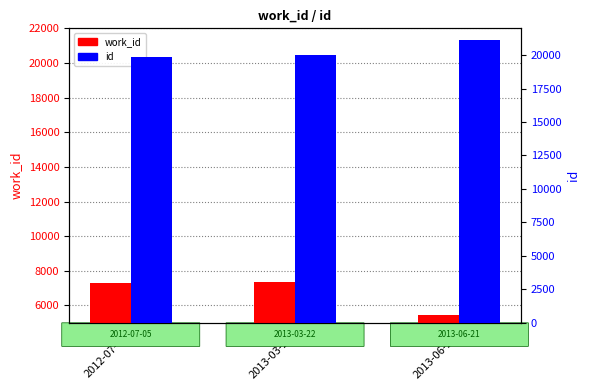

Rank the series by their maximum value, from lowest to highest.

work_id, id